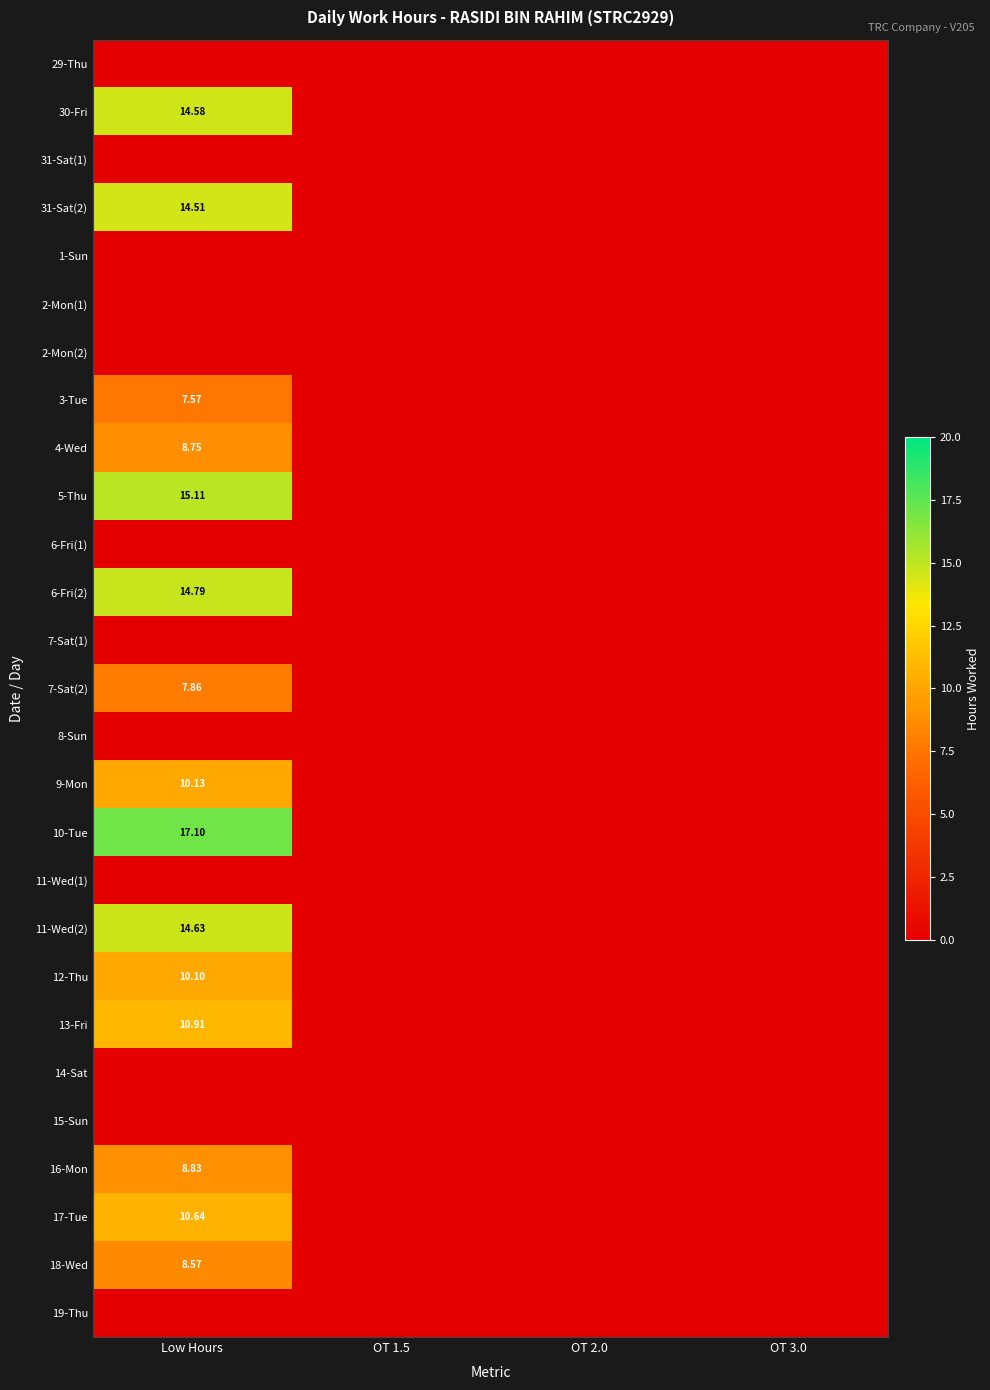

Rank the series by their maximum value, from lowest to highest.

29-Thu, 31-Sat(1), 1-Sun, 2-Mon(1), 2-Mon(2), 6-Fri(1), 7-Sat(1), 8-Sun, 11-Wed(1), 14-Sat, 15-Sun, 19-Thu, 3-Tue, 7-Sat(2), 18-Wed, 4-Wed, 16-Mon, 12-Thu, 9-Mon, 17-Tue, 13-Fri, 31-Sat(2), 30-Fri, 11-Wed(2), 6-Fri(2), 5-Thu, 10-Tue